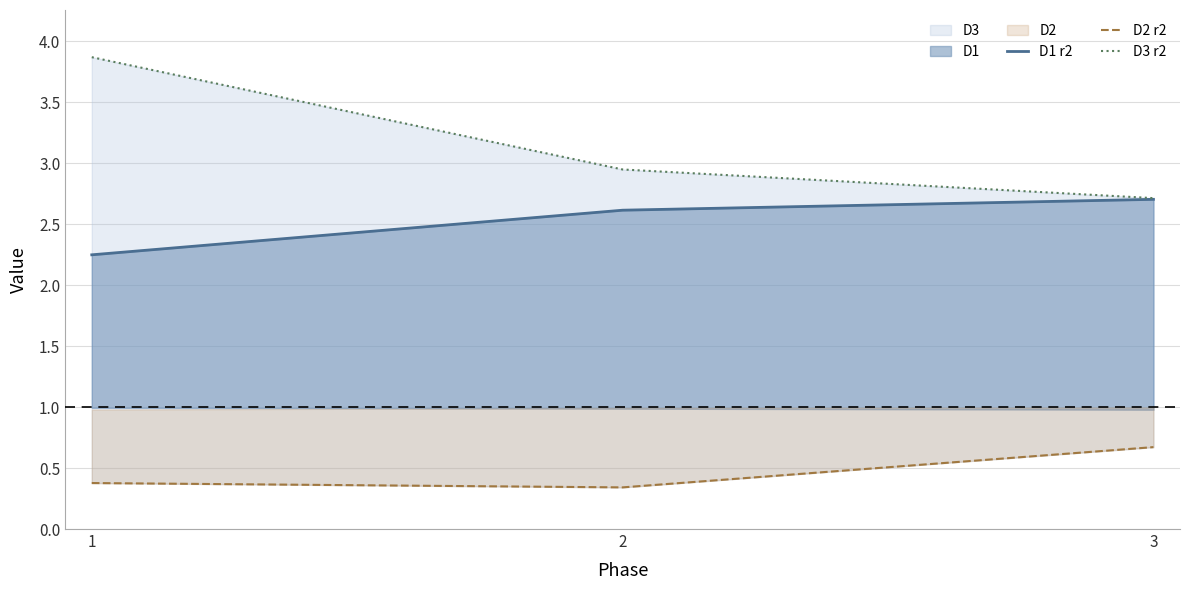

List the labels in order of D2 r2 value, largest first.

3, 1, 2